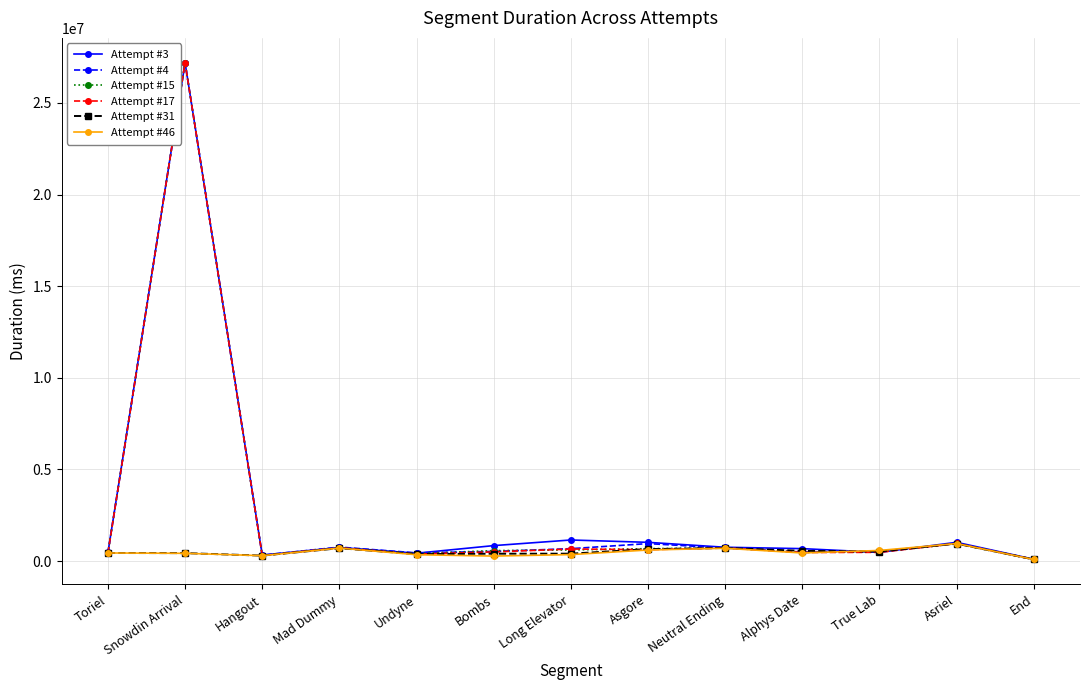

True or false: Attempt #17 has a value of 963621 at Asriel.

True